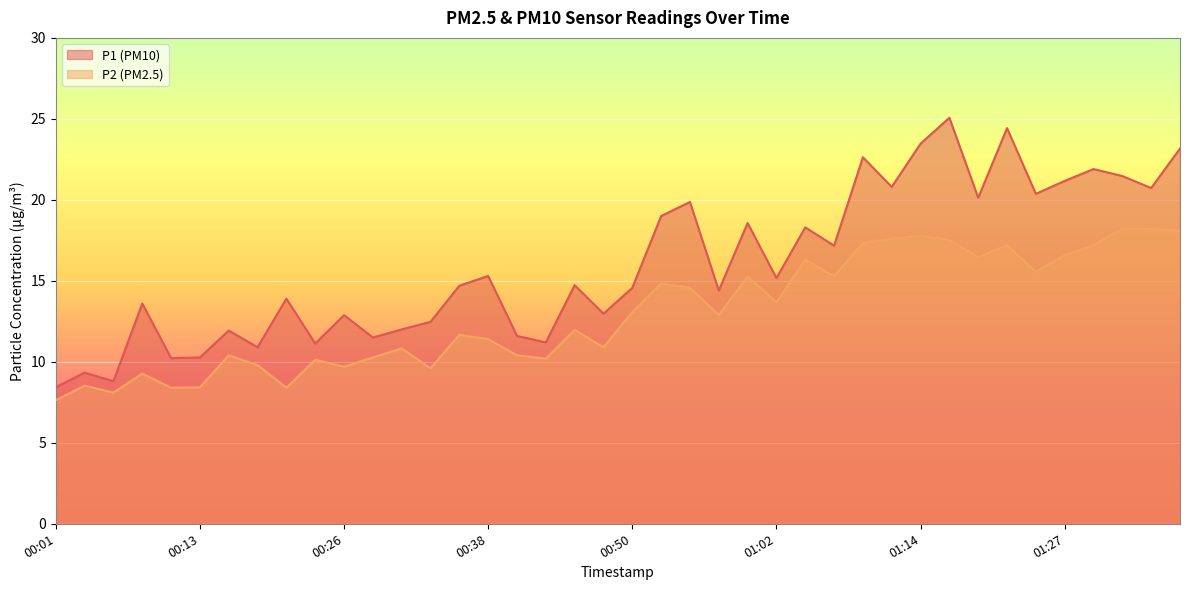

Where is the first local maximum for P1?

00:04